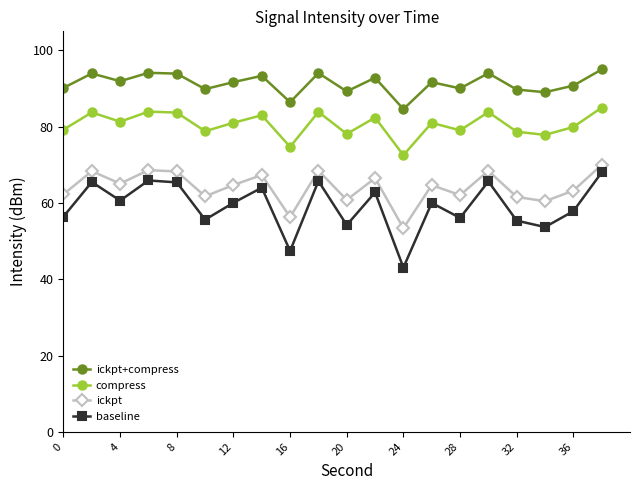

List the series in order of their overall mean, lowest first.

baseline, ickpt, compress, ickpt+compress